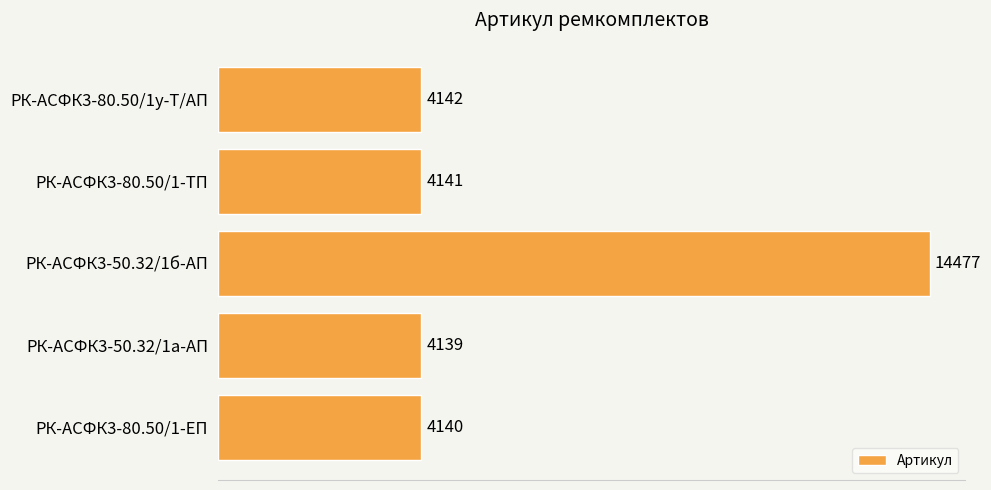

What is the difference between the maximum and second lowest values?

10337